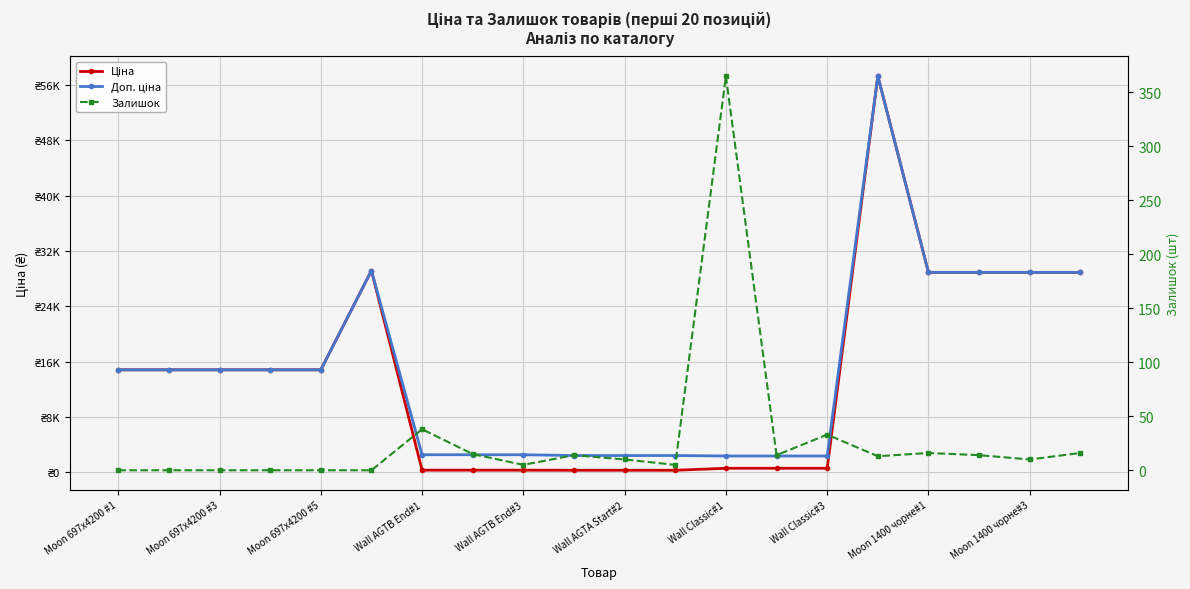

What is the difference between the maximum and minimum values in the Доп. ціна series?

54891.5